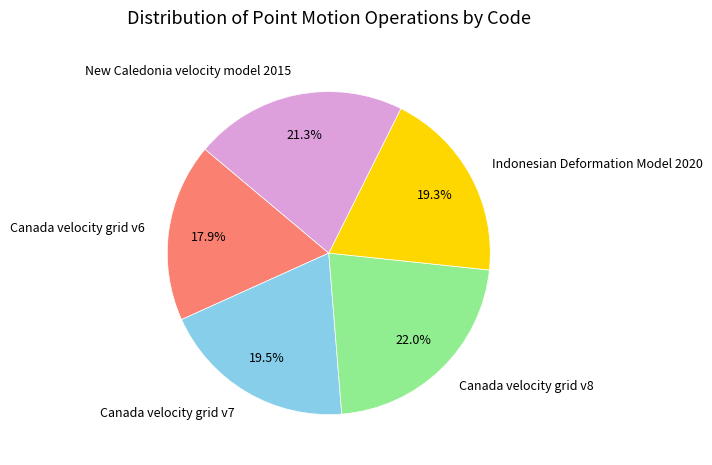

How many slices are in this pie chart?

5